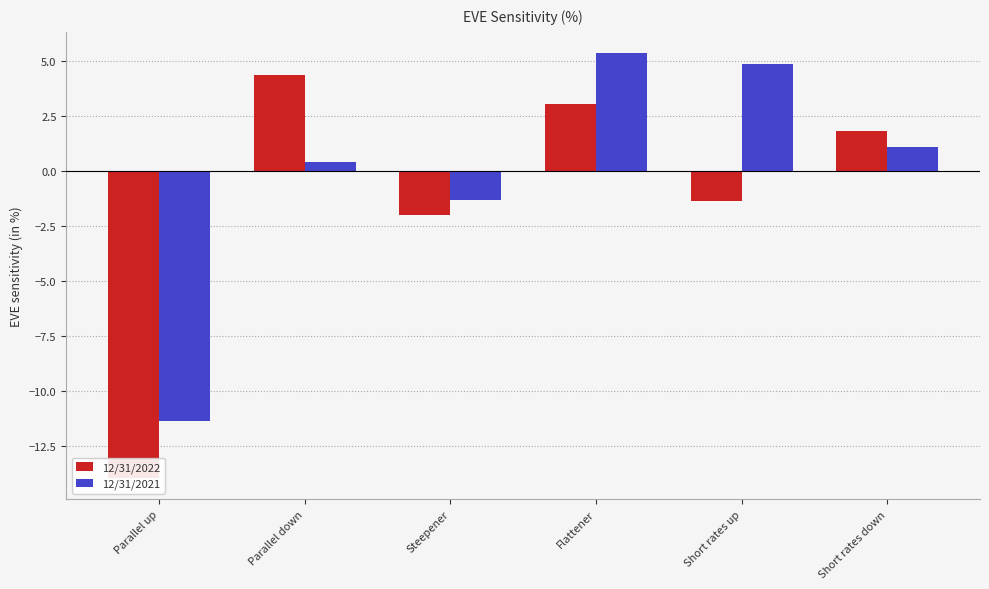

How many groups of bars are there?

6